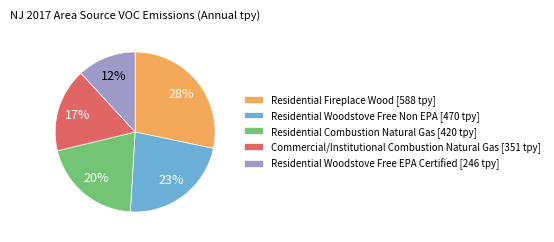

Is there a majority slice in this chart?

No